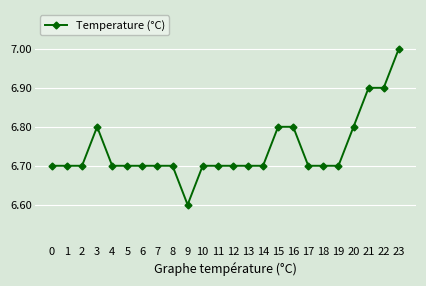

Reading left to right, list all the values displayed in this chart.

0=6.7	1=6.7	2=6.7	3=6.8	4=6.7	5=6.7	6=6.7	7=6.7	8=6.7	9=6.6	10=6.7	11=6.7	12=6.7	13=6.7	14=6.7	15=6.8	16=6.8	17=6.7	18=6.7	19=6.7	20=6.8	21=6.9	22=6.9	23=7.0